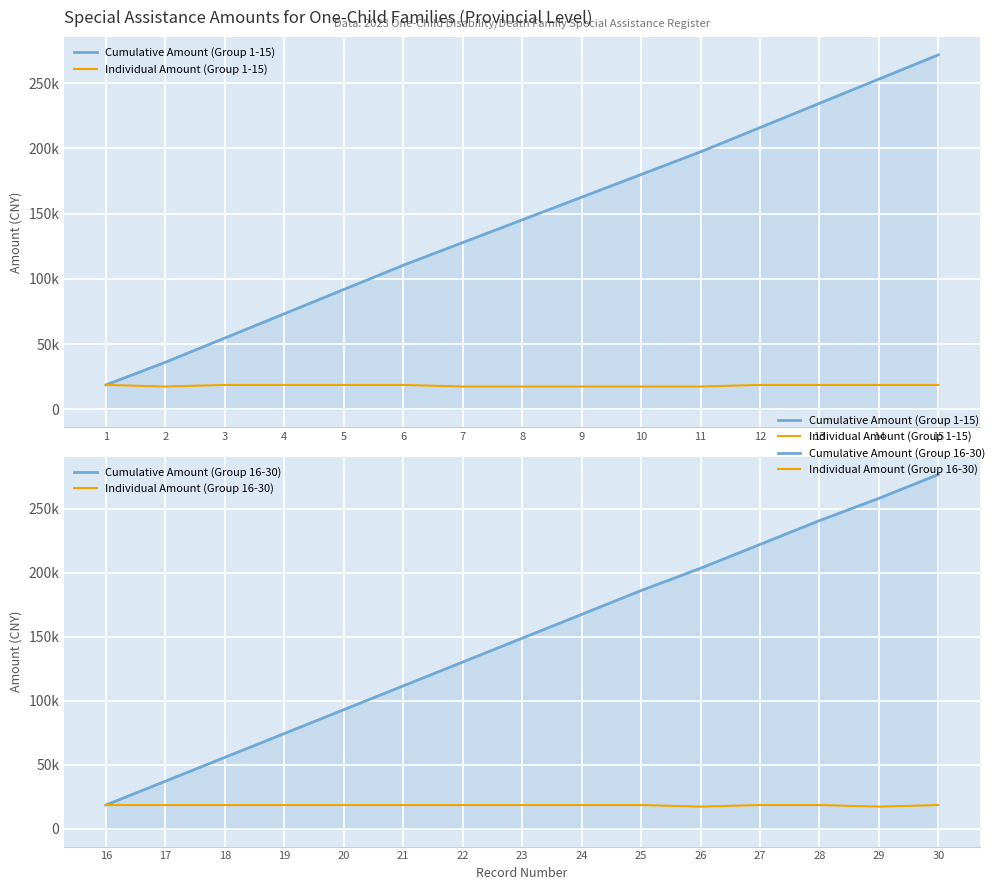

What is the difference between the Cumulative Amount (Group 16-30) values at 23 and 20?

55800